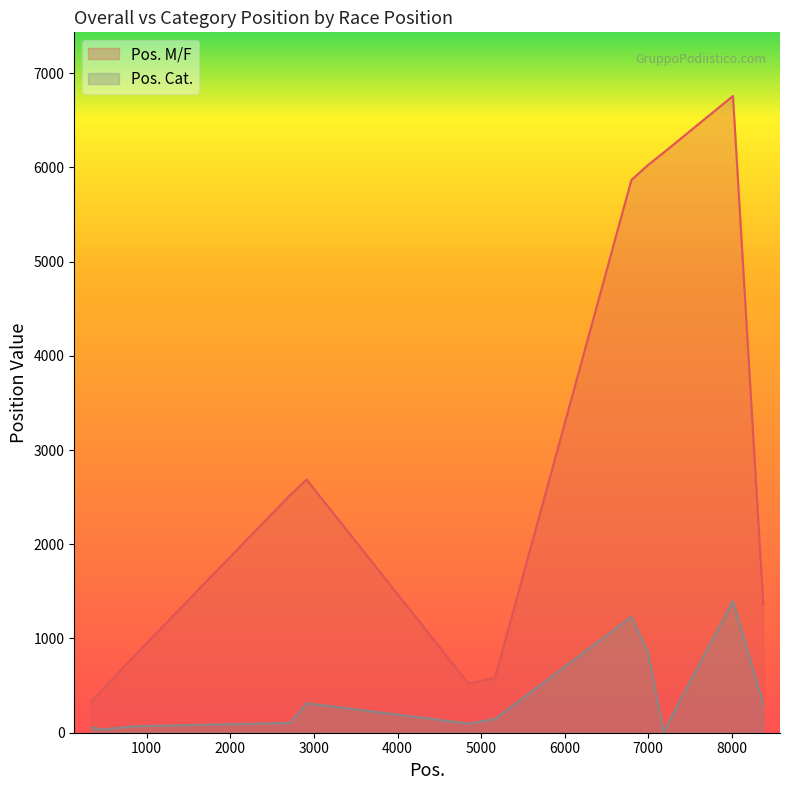

Where is Pos. M/F nearest to the value 3541?

2912